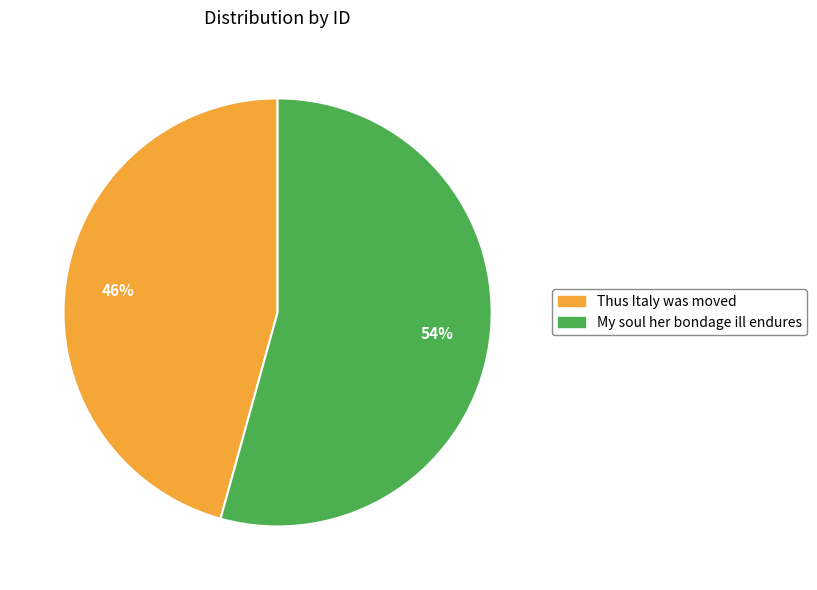

Which has a higher value, Thus Italy was moved or My soul her bondage ill endures?

My soul her bondage ill endures